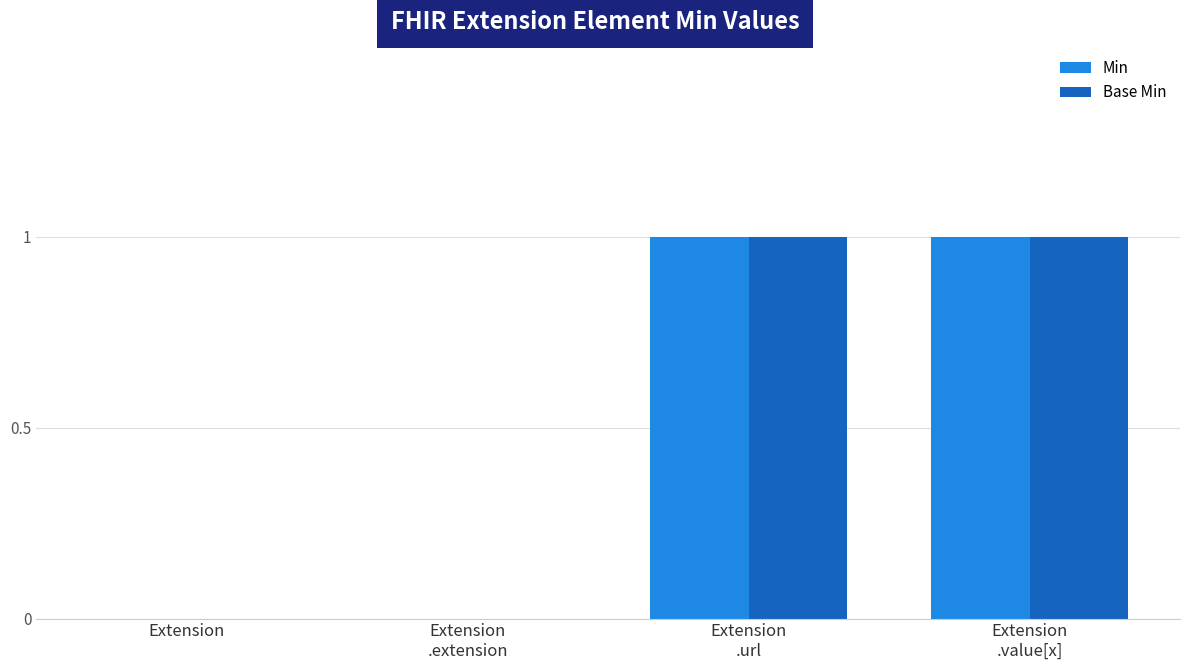

How many Base Min values are between 0 and 1?

4